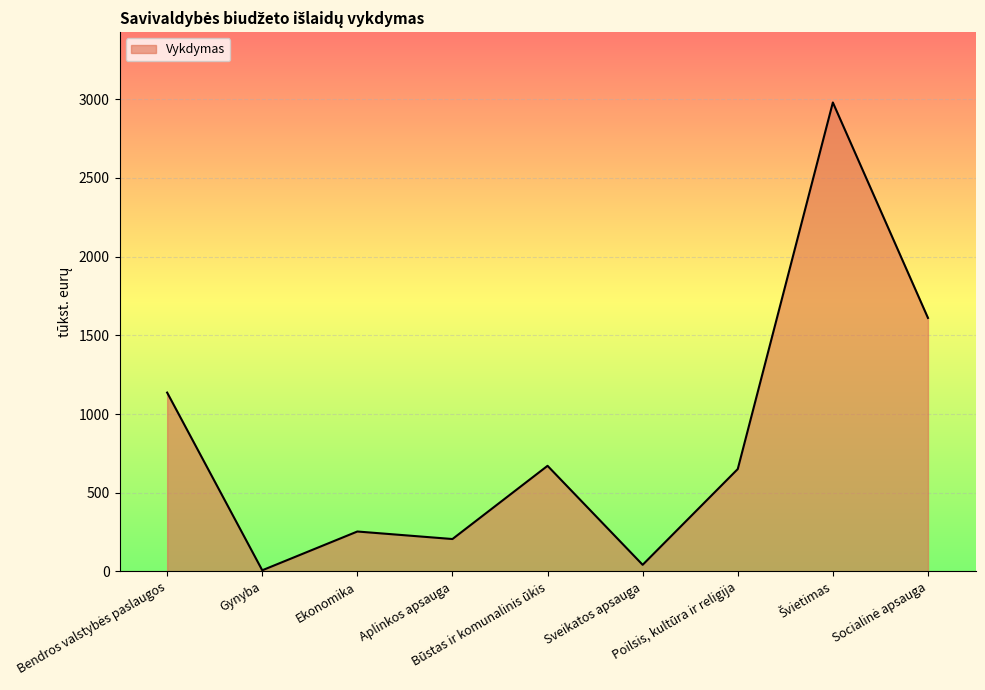

What is the difference between the values at Sveikatos apsauga and Būstas ir komunalinis ūkis?

629.0